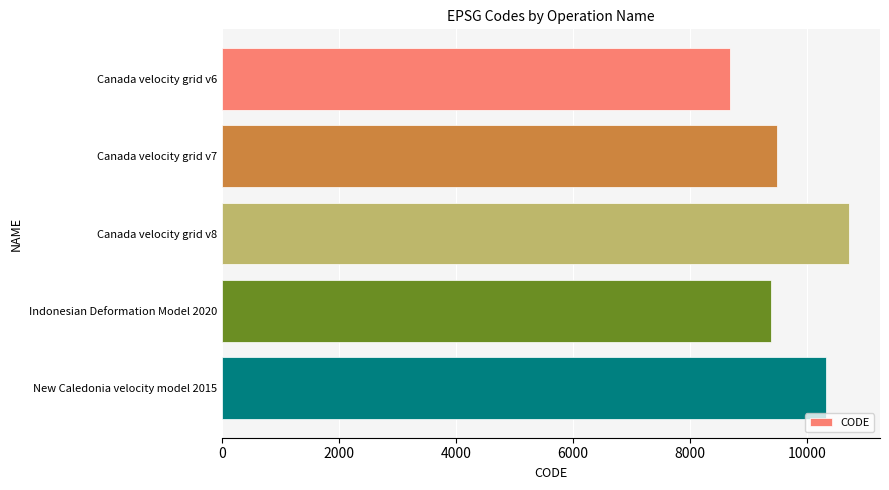

How many bars are there in total?

5